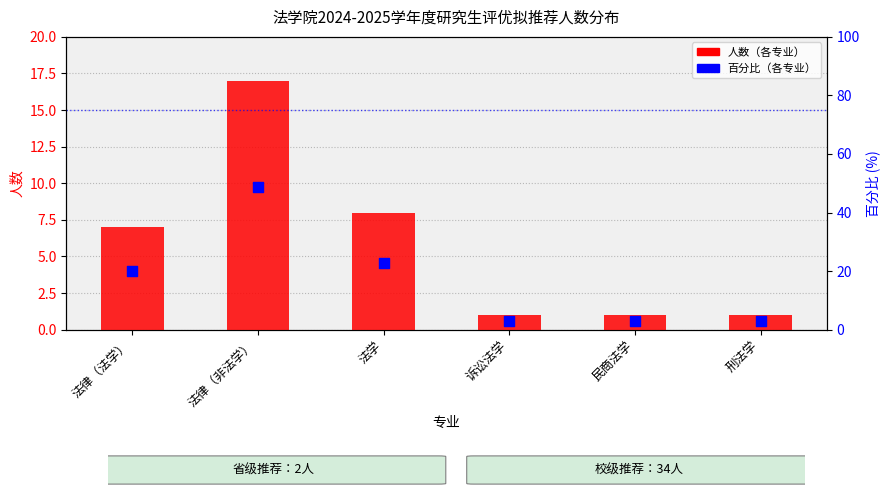

At how many categories does at least one series exceed 5?

3